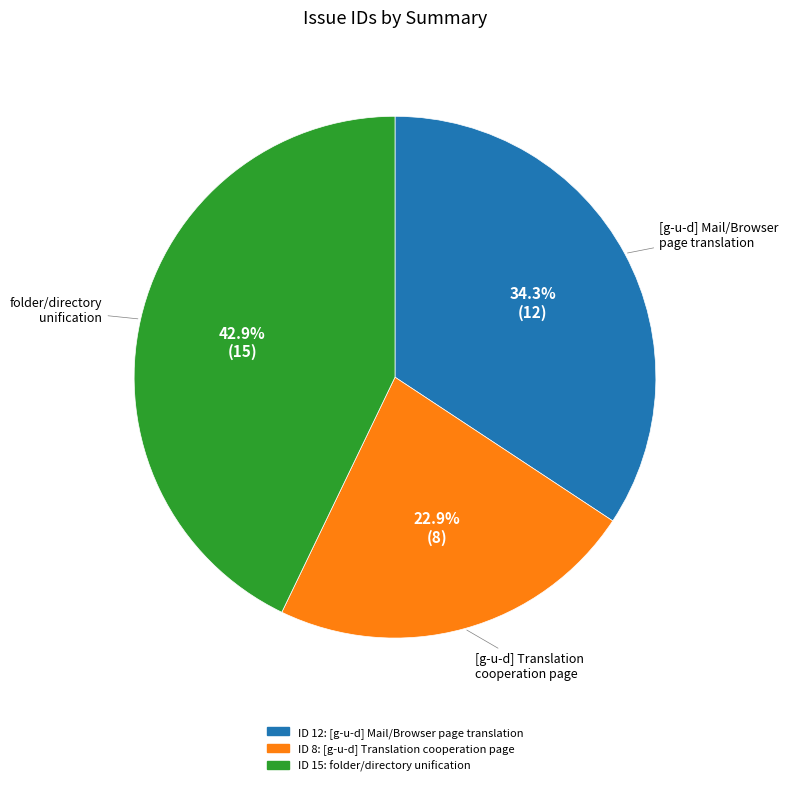

Is there any slice that represents more than half of the pie?

No